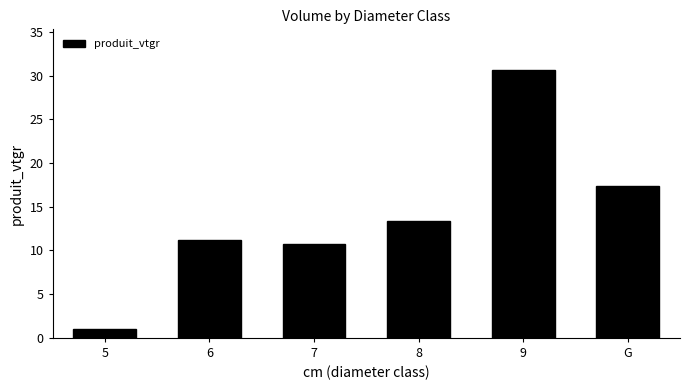

Reading left to right, extract all data points from this chart.

1.0	11.2	10.7	13.3	30.7	17.4